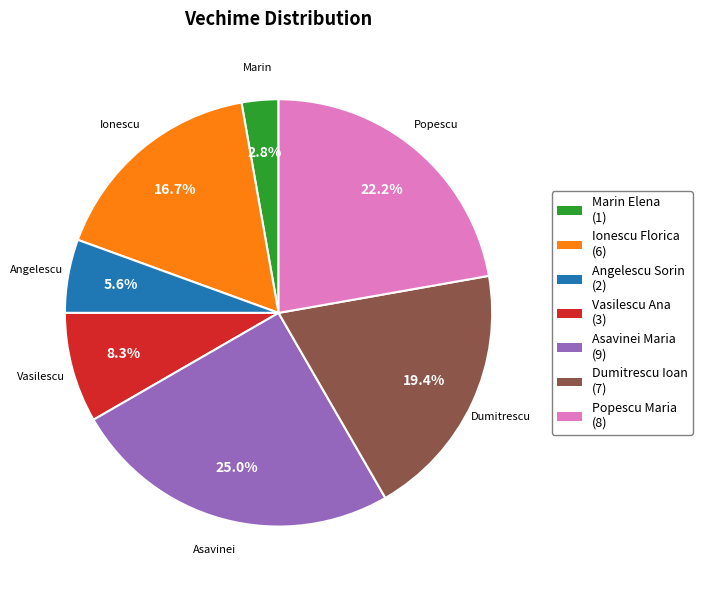

Does Marin Elena account for over 50% of the chart?

No